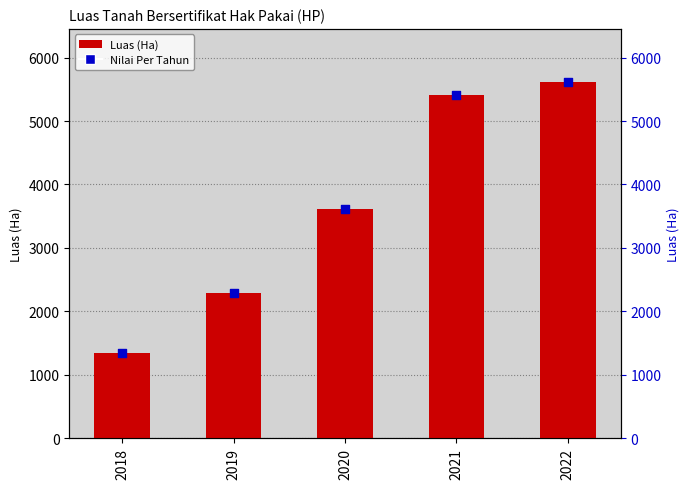

Which series has the largest Y range (max minus min)?

Luas tanah Bersertifikat Hak Pakai (HP)